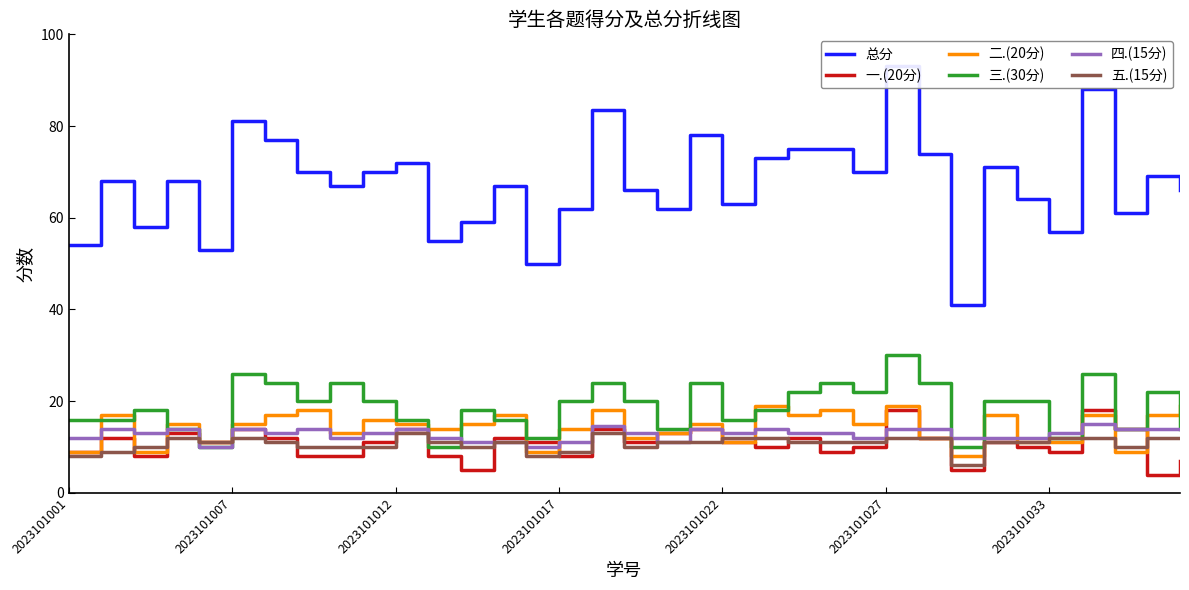

Does the chart display data point markers on the line(s)?

No